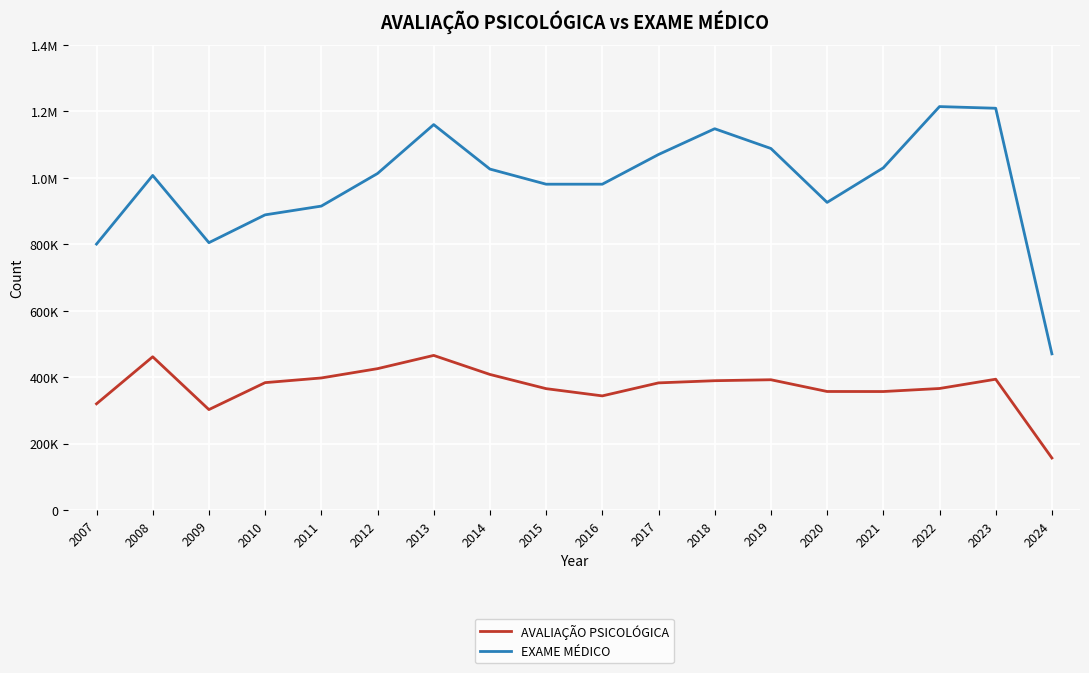

How many interior local valleys does the AVALIAÇÃO PSICOLÓGICA series have?

3